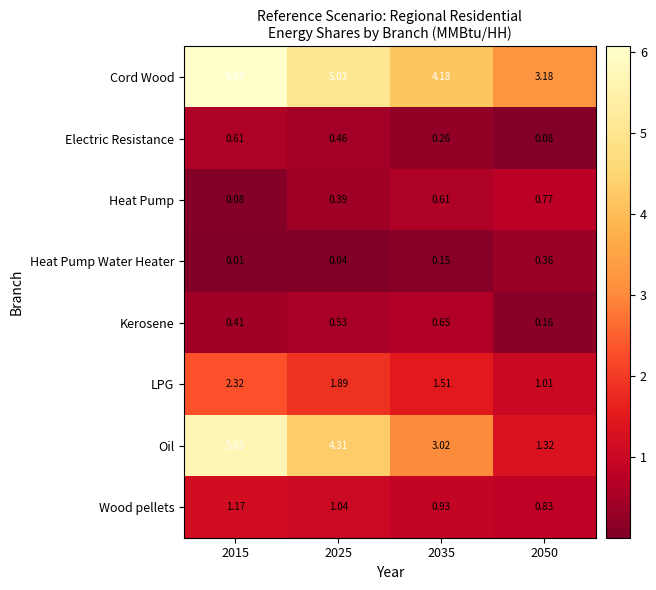

Which series has the largest total across all categories?

Cord Wood